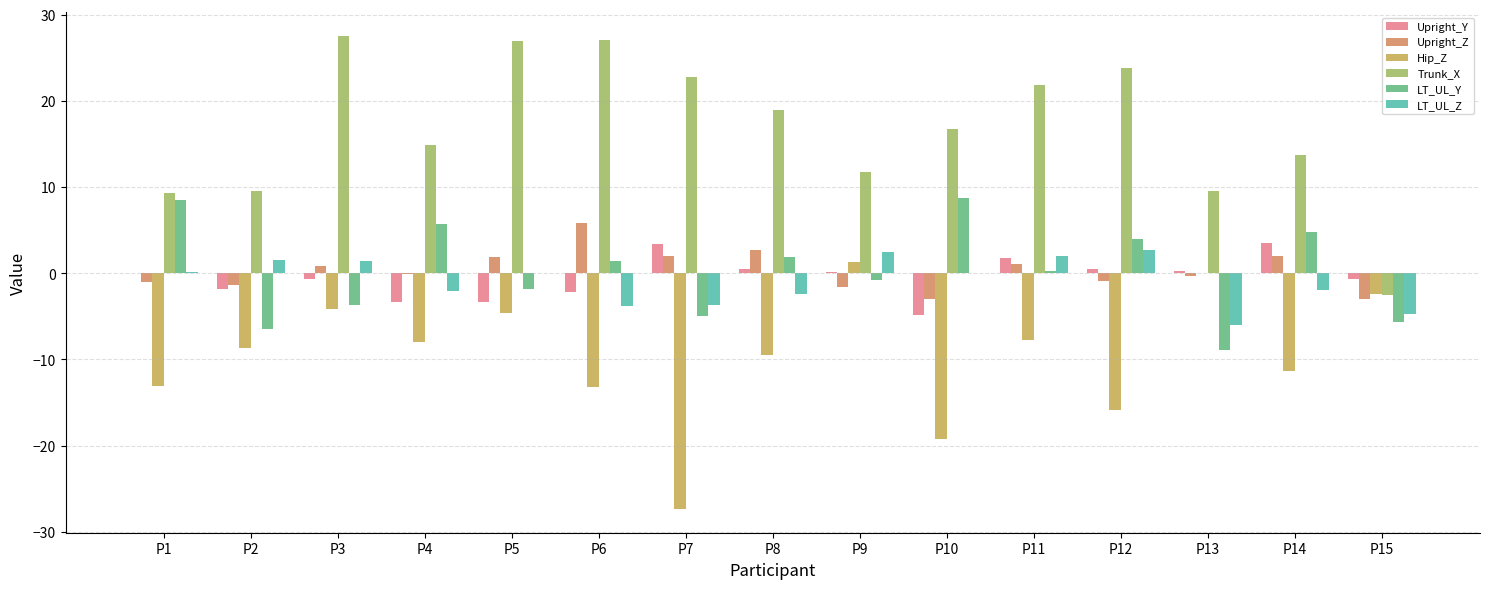

What is the maximum value for Trunk_X?

27.6